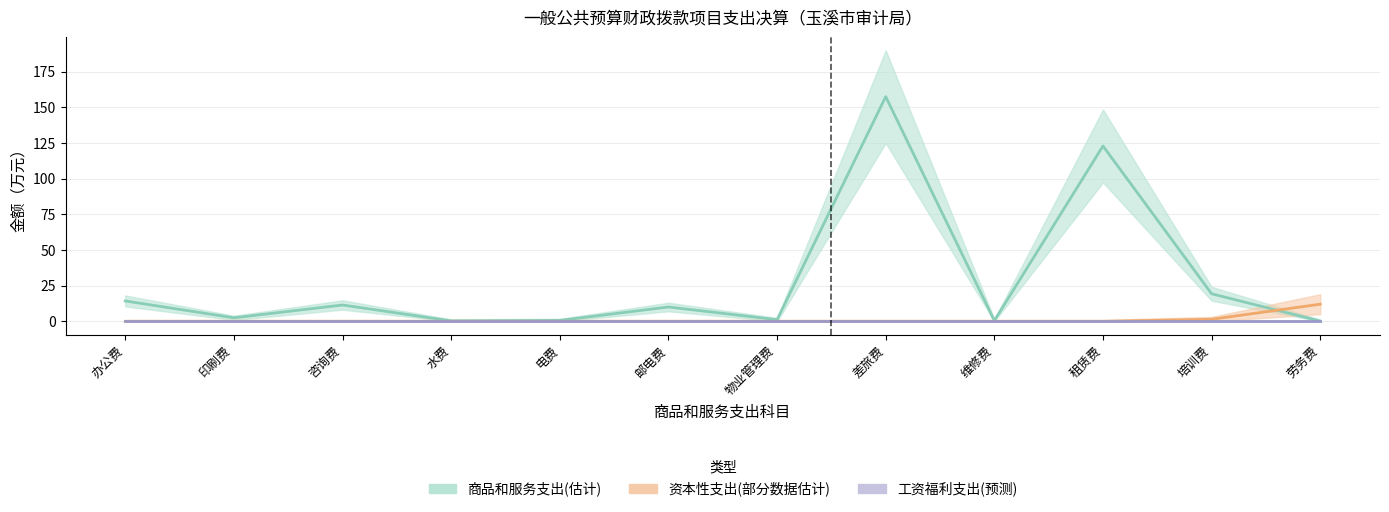

How many times do 商品和服务支出(估计) and 资本性支出(部分估计) cross each other?

1